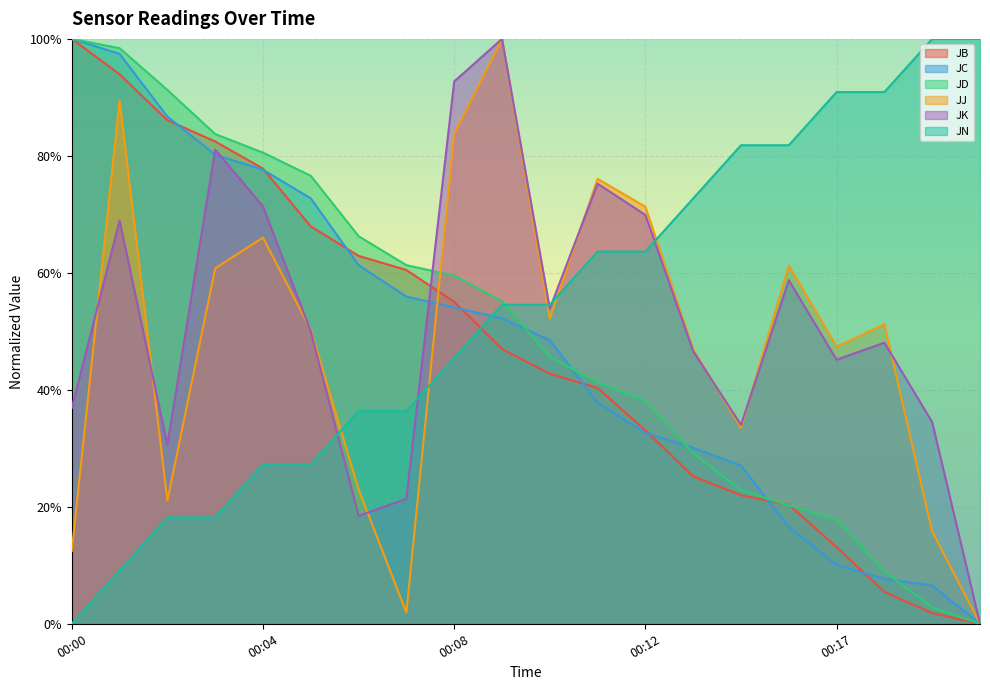

How many lines are shown in the chart?

6